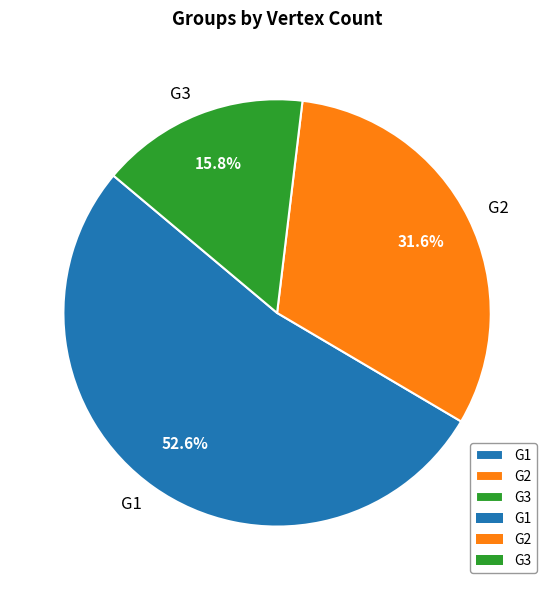

Which category accounts for the majority?

G1